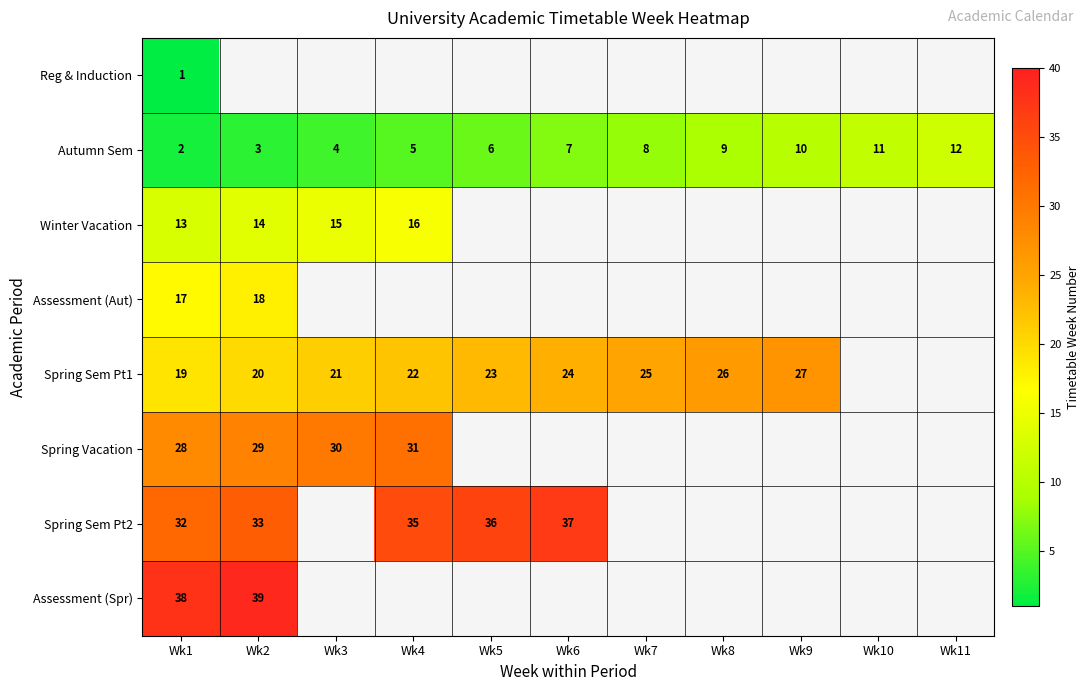

List the labels in order of Autumn Sem value, largest first.

Wk11, Wk10, Wk9, Wk8, Wk7, Wk6, Wk5, Wk4, Wk3, Wk2, Wk1